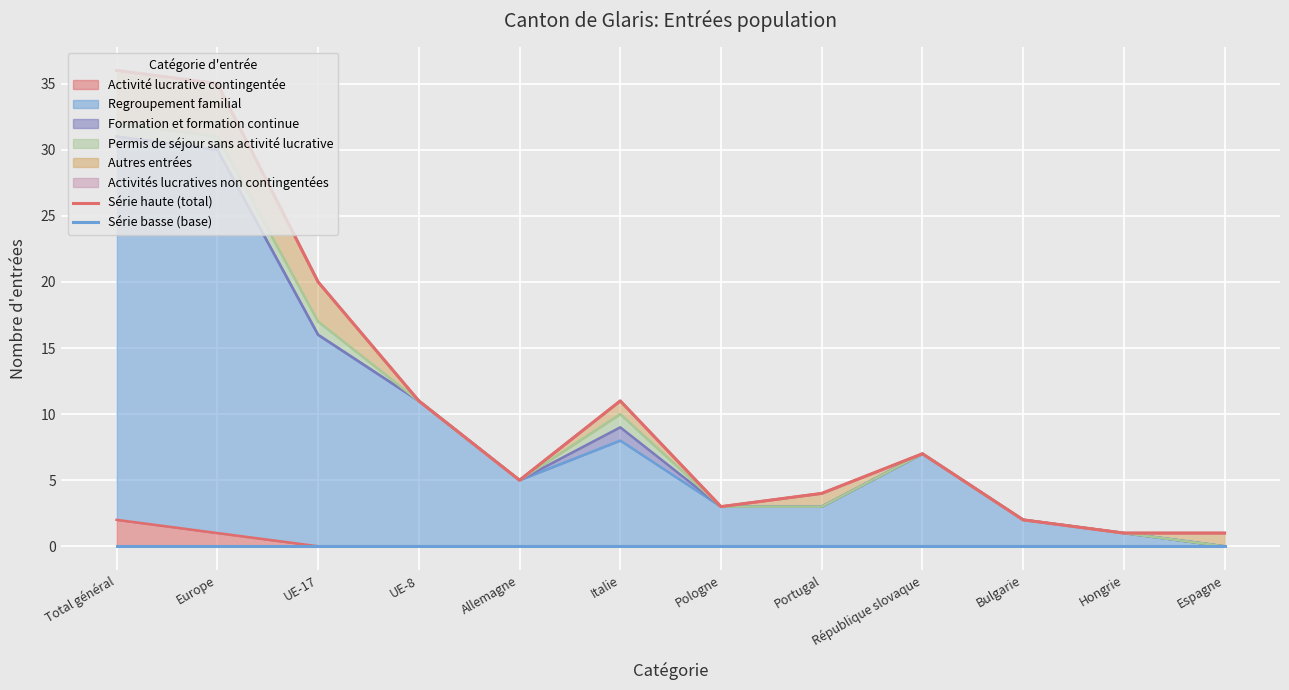

Where is Série basse (base) nearest to the value 0?

Total général